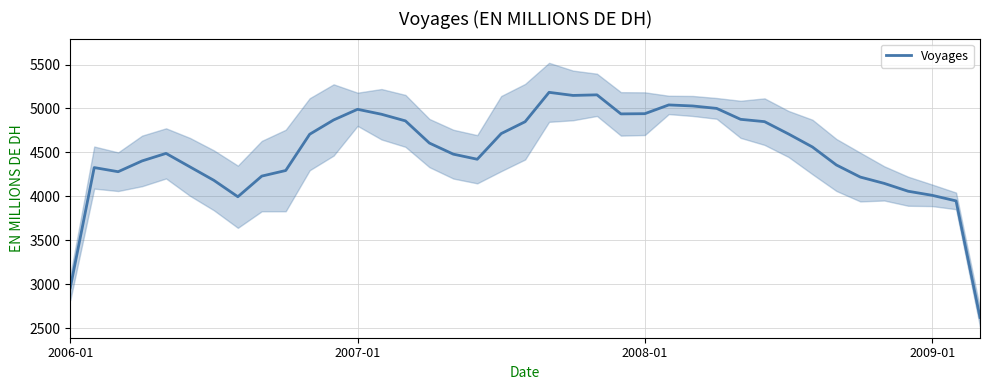

What is the difference between the maximum and minimum values?

2560.0